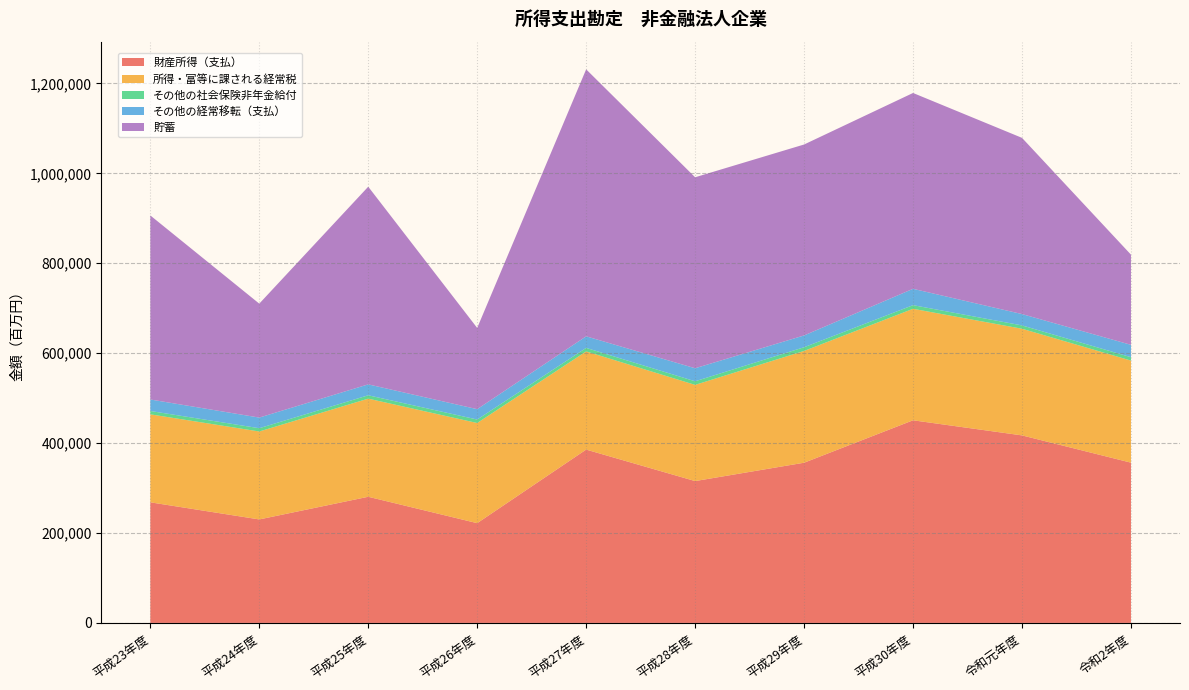

Reading right to left, what are all the values shown in this chart?

財産所得（支払）: 令和2年度=356496	令和元年度=417132	平成30年度=450726	平成29年度=356343	平成28年度=315527	平成27年度=385546	平成26年度=221894	平成25年度=280614	平成24年度=230207	平成23年度=268273
所得・富等に課される経常税: 令和2年度=227023	令和元年度=237243	平成30年度=248025	平成29年度=248644	平成28年度=213979	平成27年度=218388	平成26年度=222781	平成25年度=218255	平成24年度=195623	平成23年度=195716
その他の社会保険非年金給付: 令和2年度=7592	令和元年度=7410	平成30年度=8091	平成29年度=8258	平成28年度=8015	平成27年度=7815	平成26年度=7752	平成25年度=7489	平成24年度=7283	平成23年度=7440
その他の経常移転（支払）: 令和2年度=27450	令和元年度=25229	平成30年度=36345	平成29年度=26225	平成28年度=28963	平成27年度=25770	平成26年度=23028	平成25年度=24279	平成24年度=23648	平成23年度=25581
貯蓄: 令和2年度=200640	令和元年度=391958	平成30年度=435627	平成29年度=424741	平成28年度=424845	平成27年度=593860	平成26年度=180724	平成25年度=439705	平成24年度=253446	平成23年度=409400